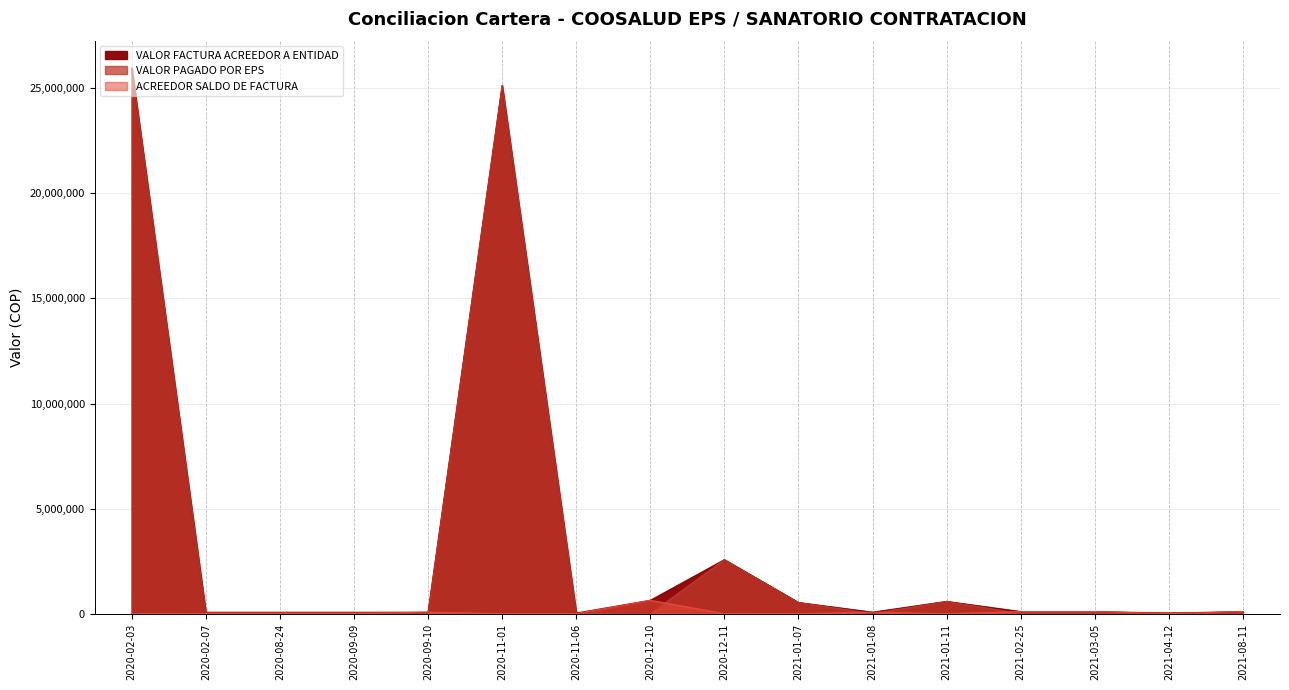

Which category has the highest value in the VALOR FACTURA ACREEDOR A ENTIDAD series?

2020-02-03